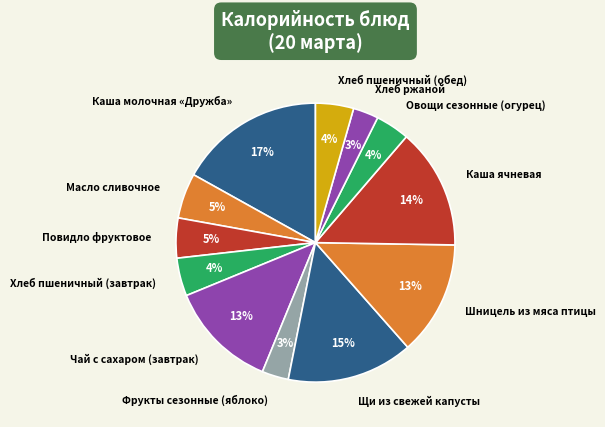

Does any single category account for the majority?

No